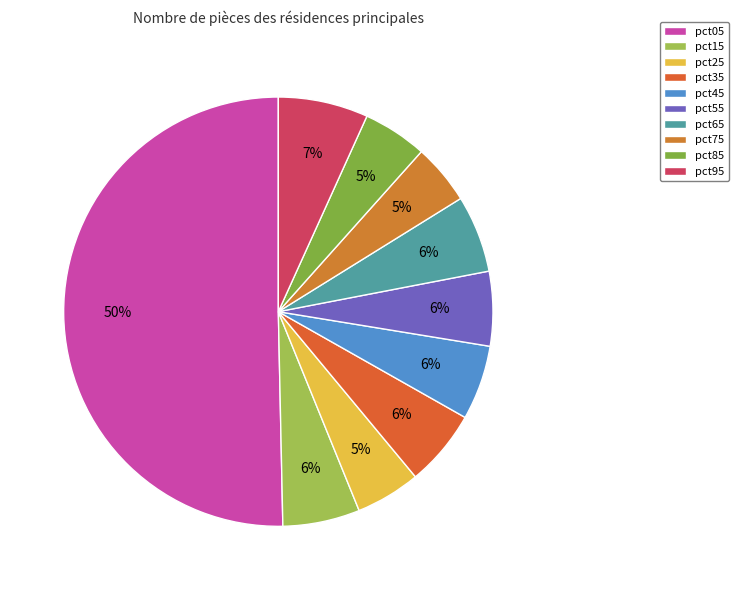

Is pct05 the majority of the pie?

Yes